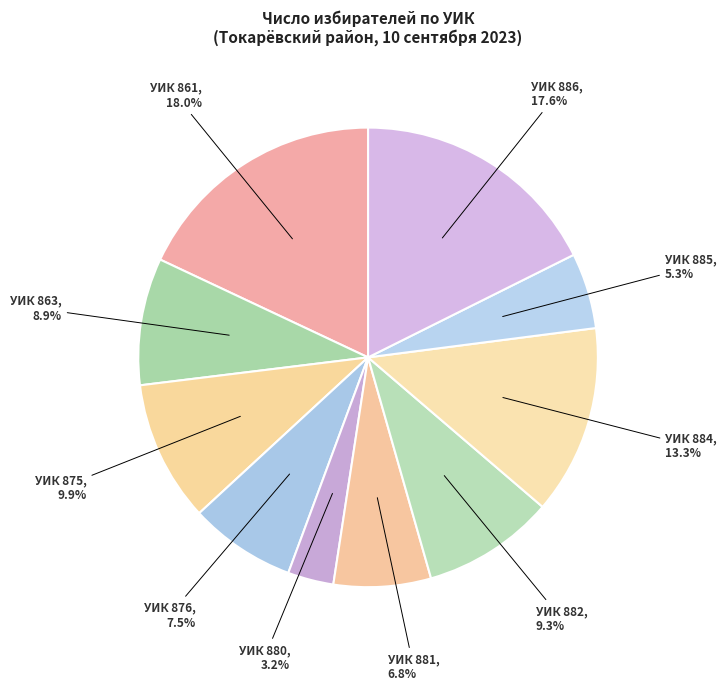

Which category has the smallest portion of the pie?

УИК 880, 3.2%